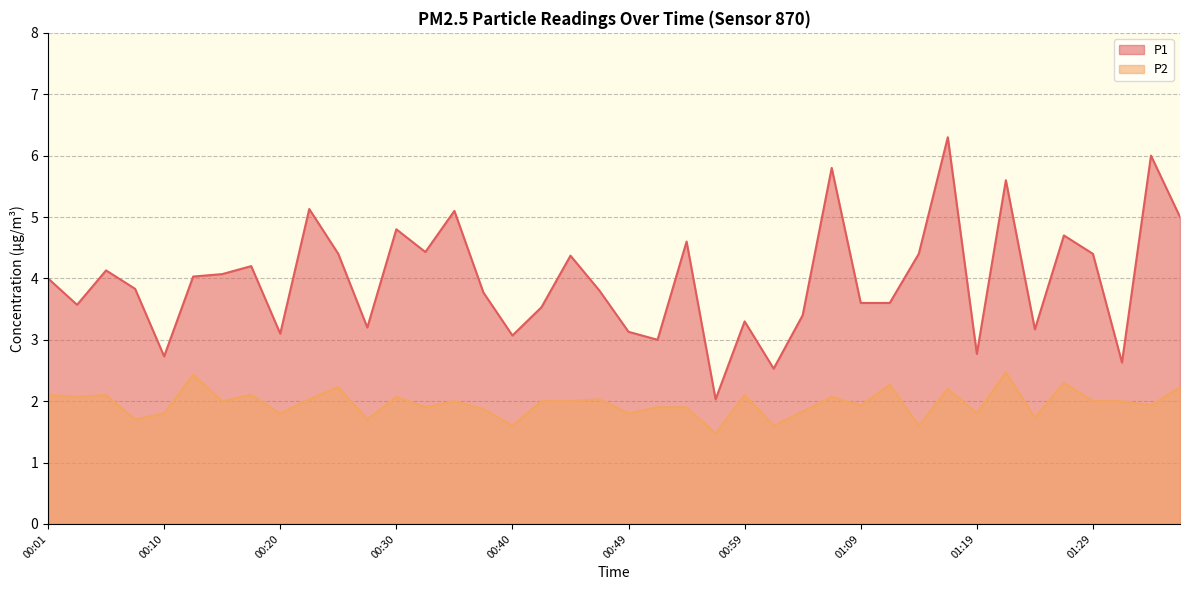

Which series has the largest total across all categories?

P1